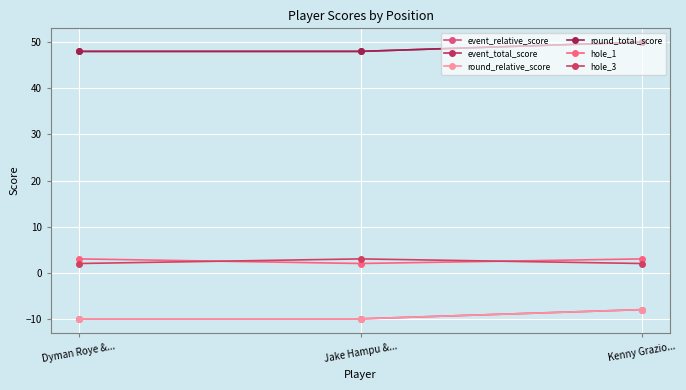

The value of hole_1 at Kenny Grazio... is 3. True or false?

True